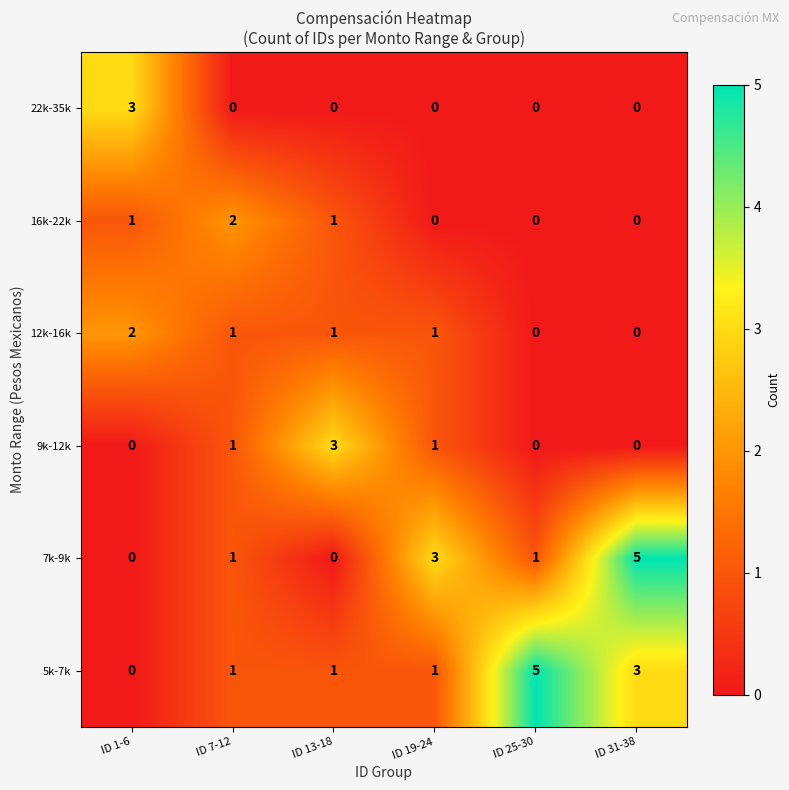

Count the 7k-9k values in the range 0 to 3.

5